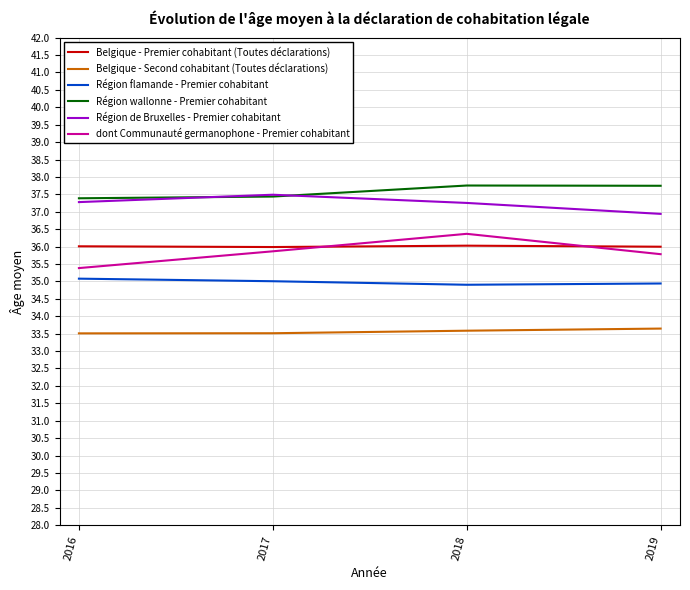

How many lines are shown in the chart?

6